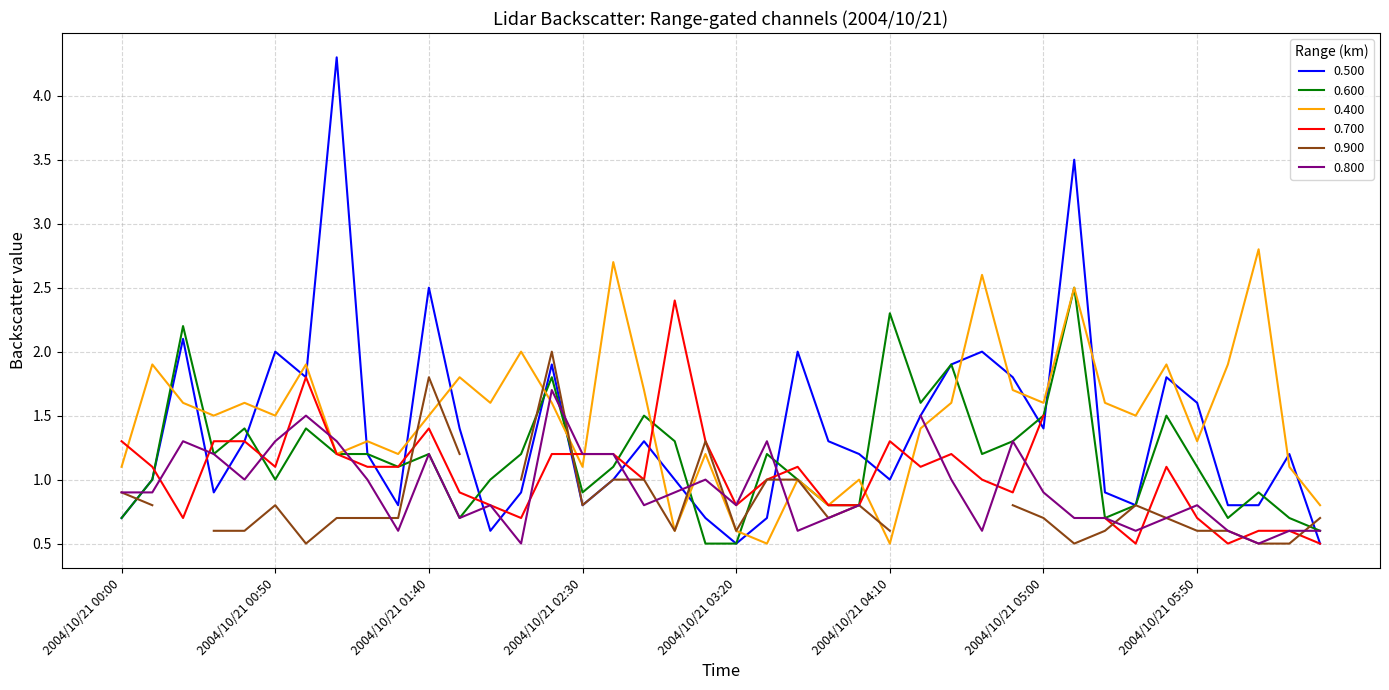

Which series has the largest range (max minus min)?

0.500